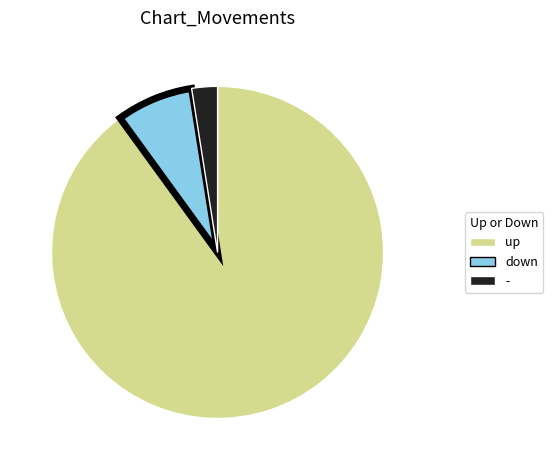

Is it true that up is 76% of the pie?

False